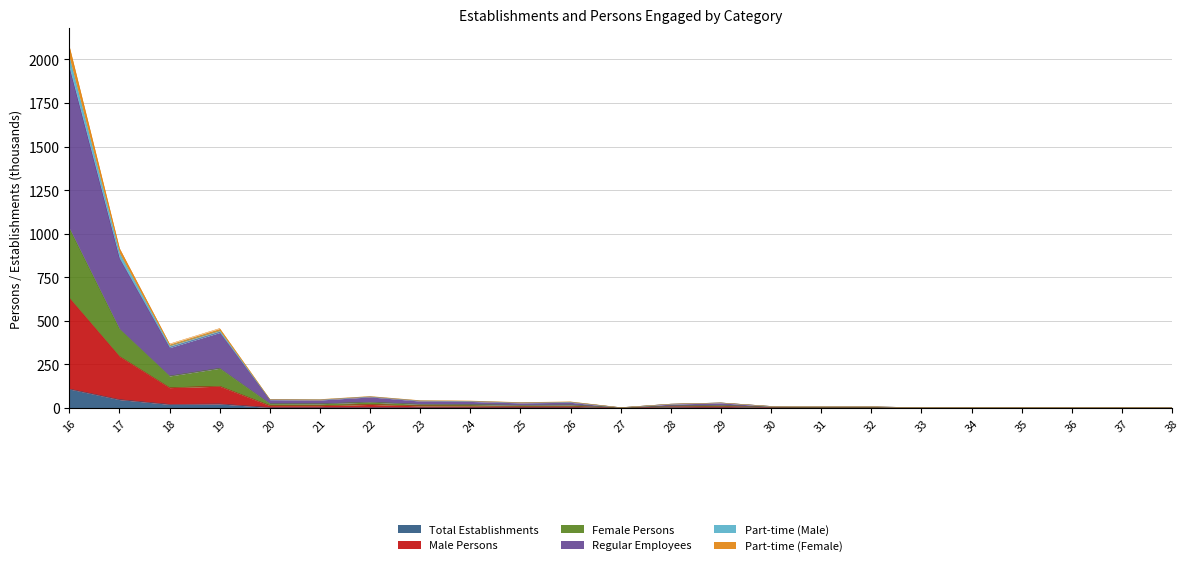

What is the maximum value for Total Establishments?

108.6